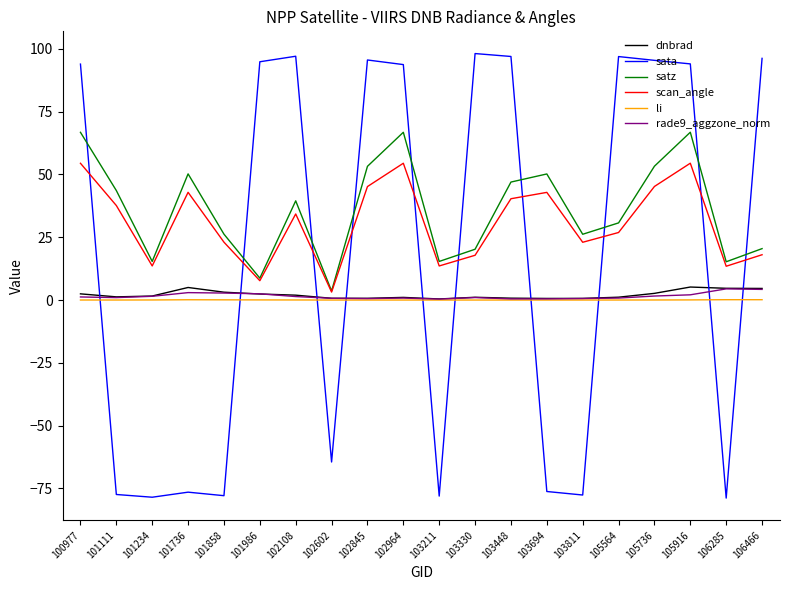

The value of scan_angle at 103811 is 23.0. True or false?

True